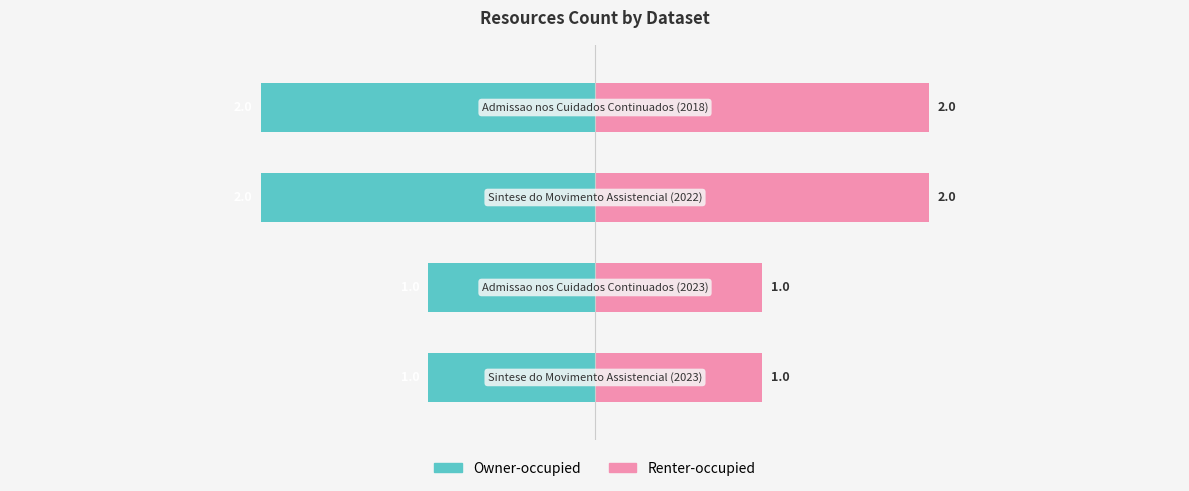

Rank the series by their average value, from highest to lowest.

Renter-occupied, Owner-occupied